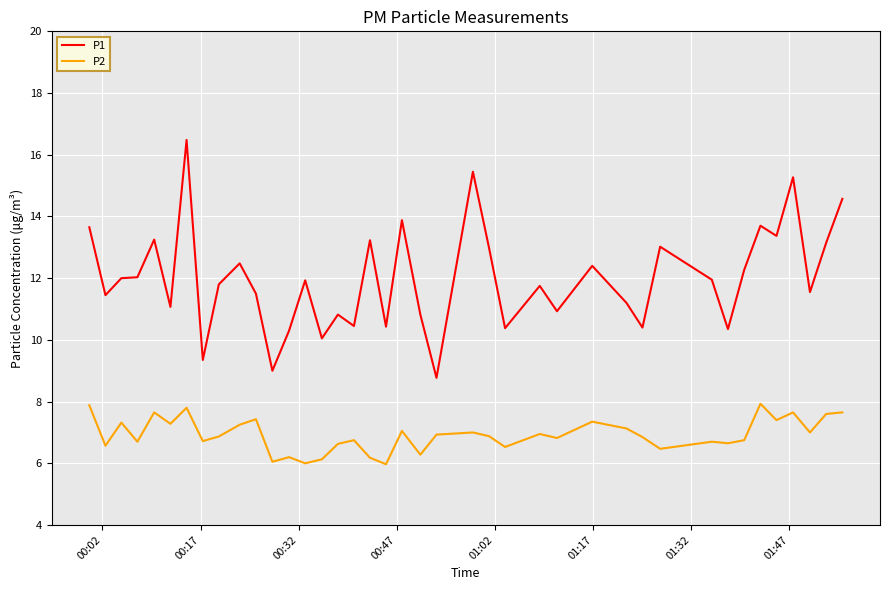

Which series has the largest total across all categories?

P1